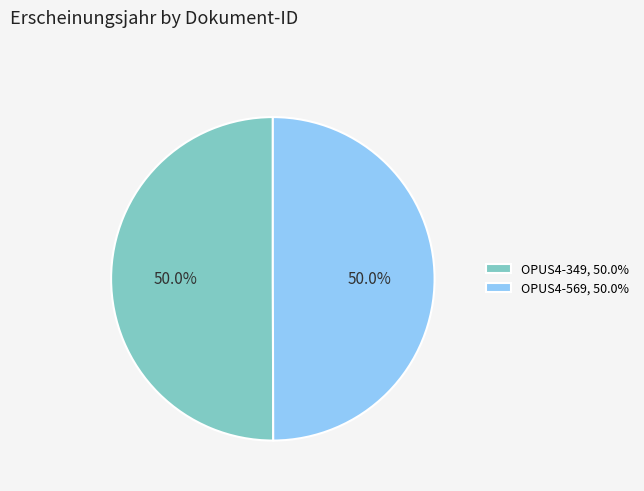

How many slices are in this pie chart?

2